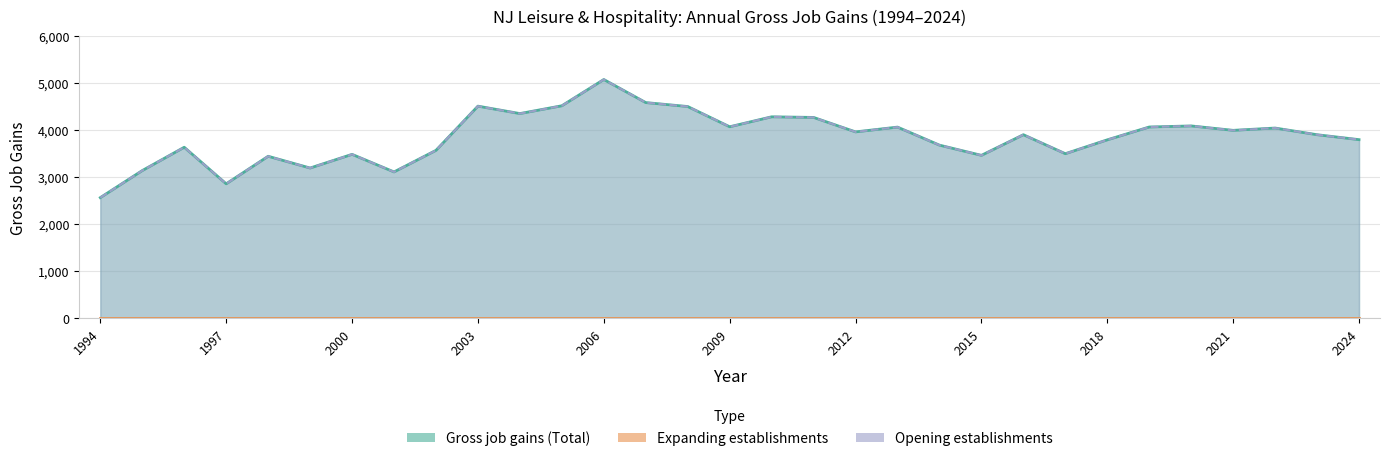

Reading right to left, extract all data points from this chart.

Gross job gains (Total): 2024=3803	2023=3908	2022=4050	2021=4001	2020=4095	2019=4072	2018=3799	2017=3504	2016=3908	2015=3469	2014=3686	2013=4070	2012=3968	2011=4276	2010=4289	2009=4077	2008=4508	2007=4592	2006=5083	2005=4524	2004=4358	2003=4516	2002=3575	2001=3116	2000=3490	1999=3199	1998=3449	1997=2863	1996=3641	1995=3145	1994=2569
Opening establishments: 2024=3803	2023=3908	2022=4050	2021=4001	2020=4095	2019=4072	2018=3799	2017=3504	2016=3908	2015=3469	2014=3686	2013=4070	2012=3968	2011=4276	2010=4289	2009=4077	2008=4508	2007=4592	2006=5083	2005=4524	2004=4358	2003=4516	2002=3575	2001=3116	2000=3490	1999=3199	1998=3449	1997=2863	1996=3641	1995=3145	1994=2569